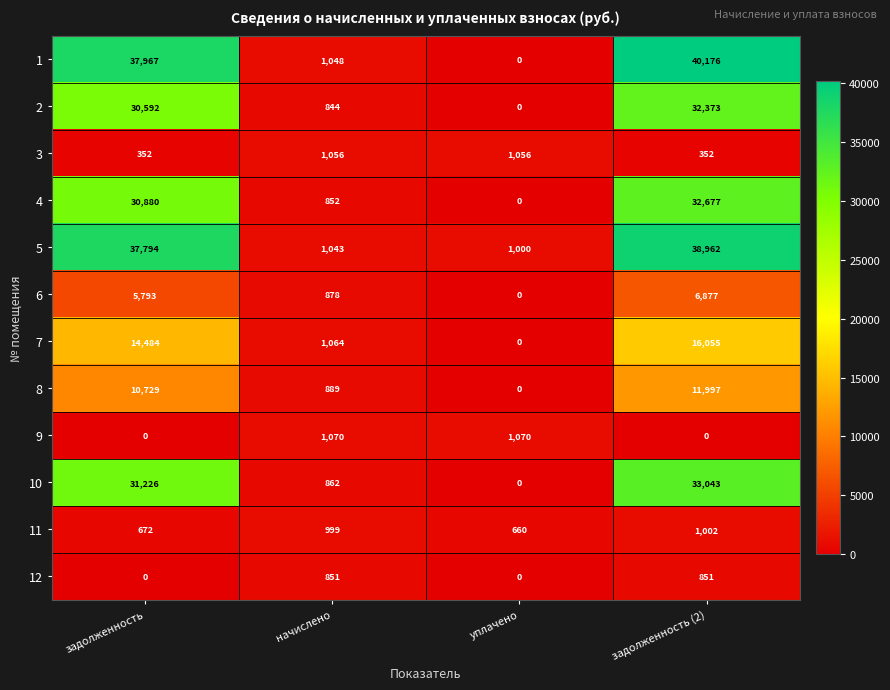

Which category has the highest value across all series?

задолженность (2)